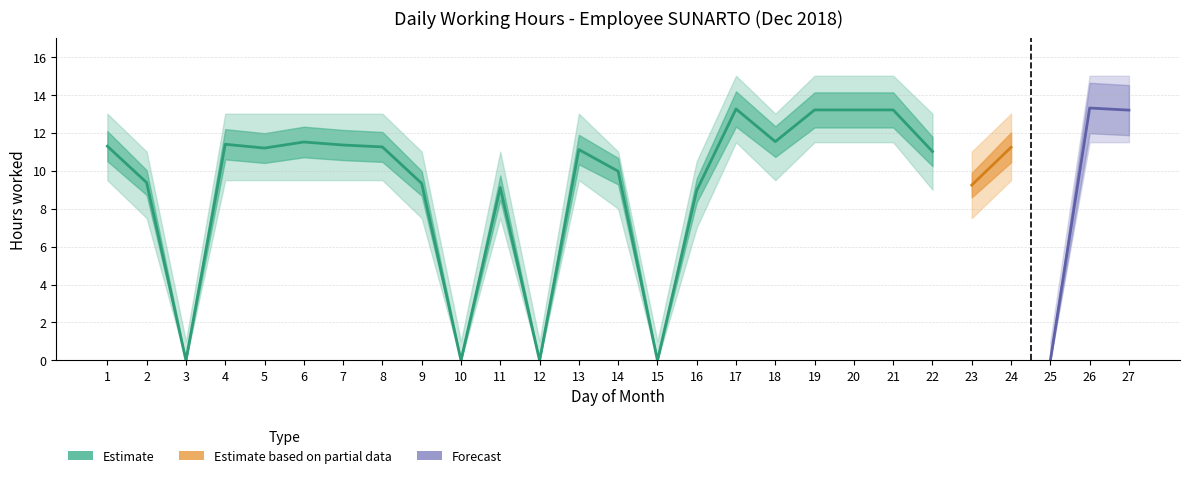

In Low (hours), how many points are higher than both neighbors (excluding endpoints)?

7